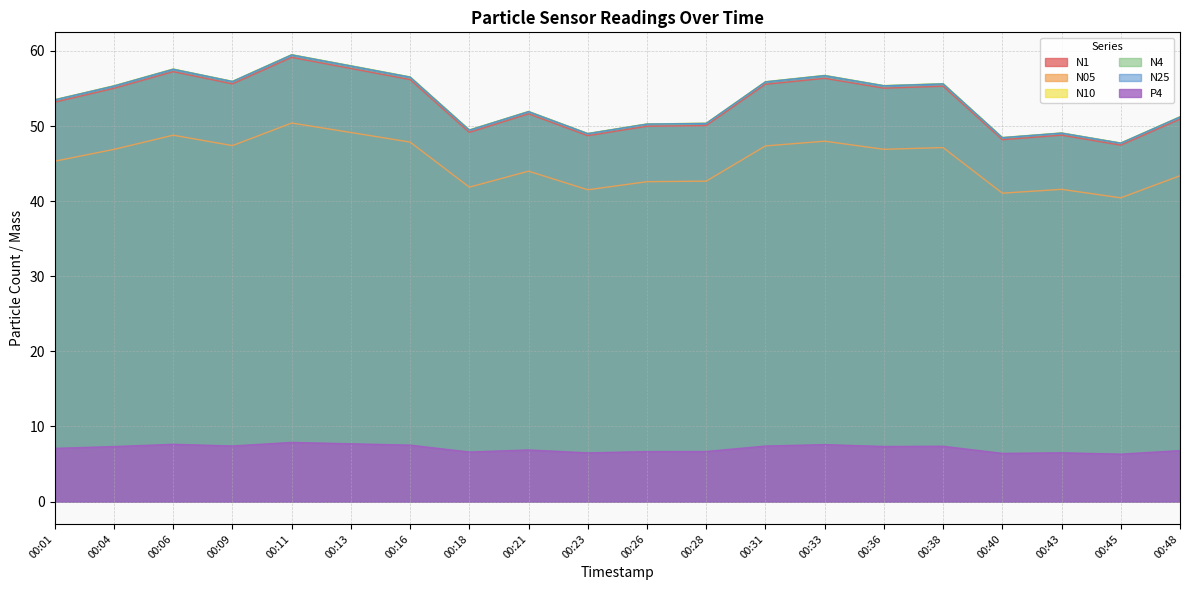

At how many categories does at least one series exceed 52?

11